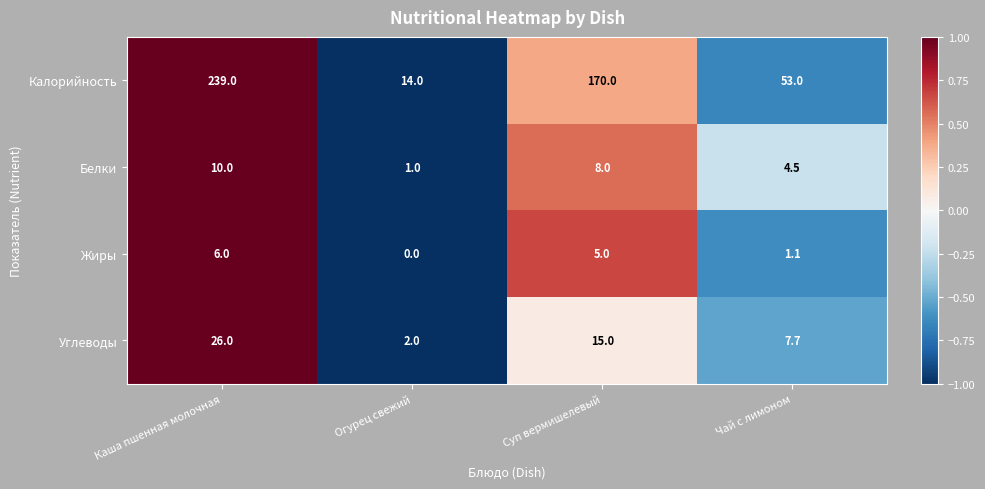

What is the difference between the maximum and minimum values in the Углеводы series?

24.0